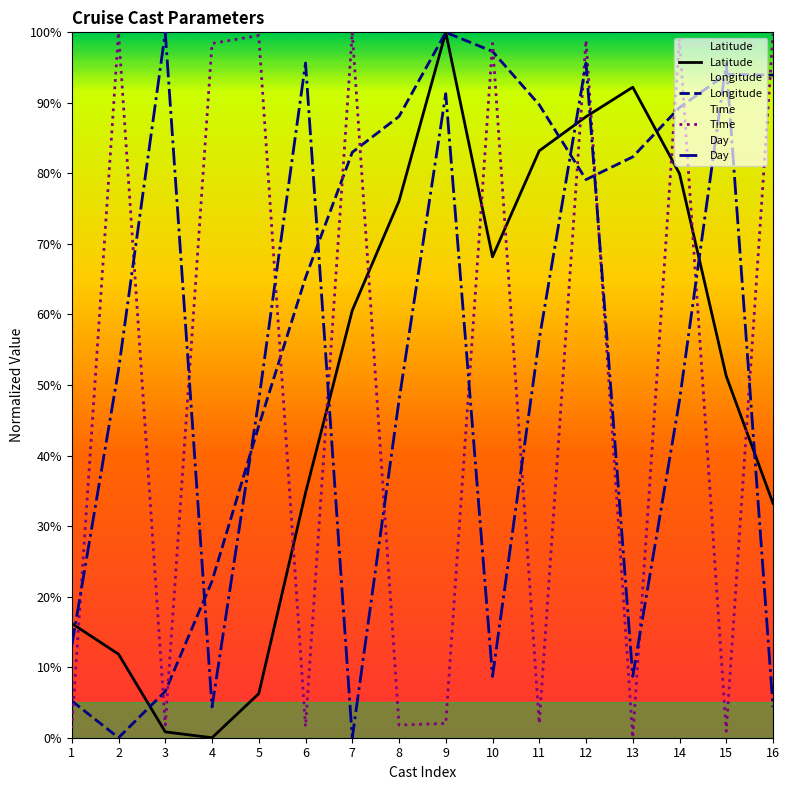

Is this an area chart (filled region under the line)?

No